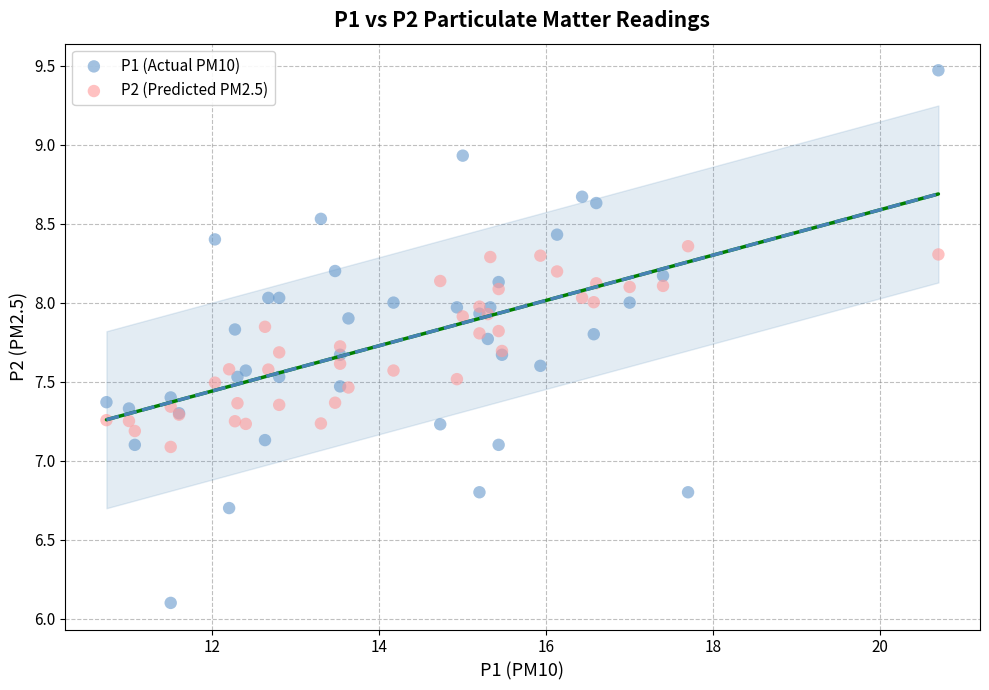

What are all the series names shown in the legend?

P1 (Actual PM10), P2 (Predicted PM2.5)